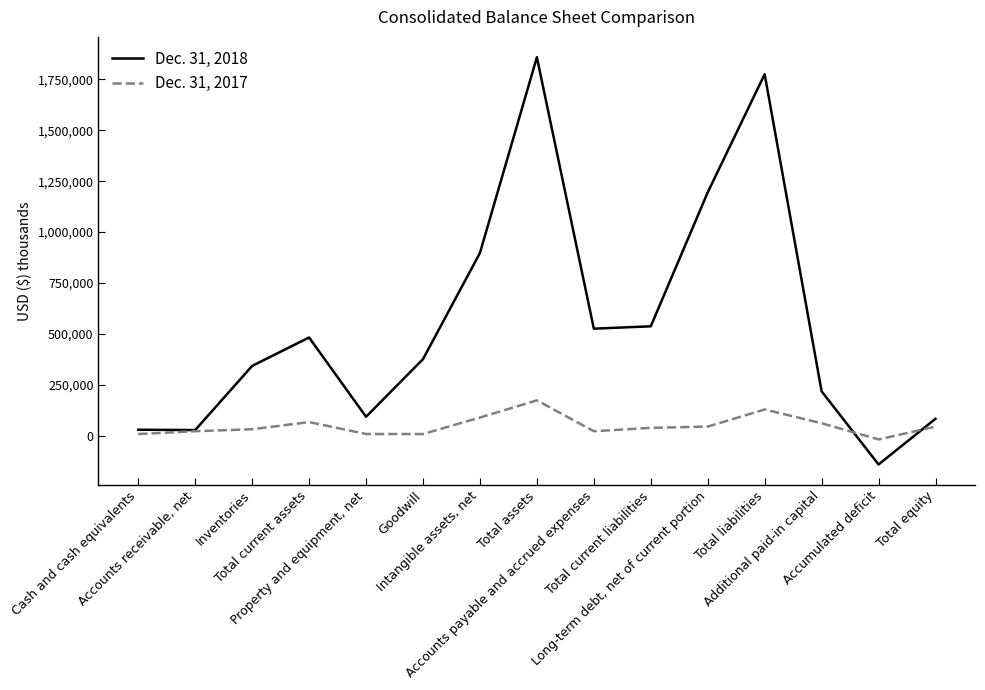

Which series has the largest range (max minus min)?

Dec. 31, 2018